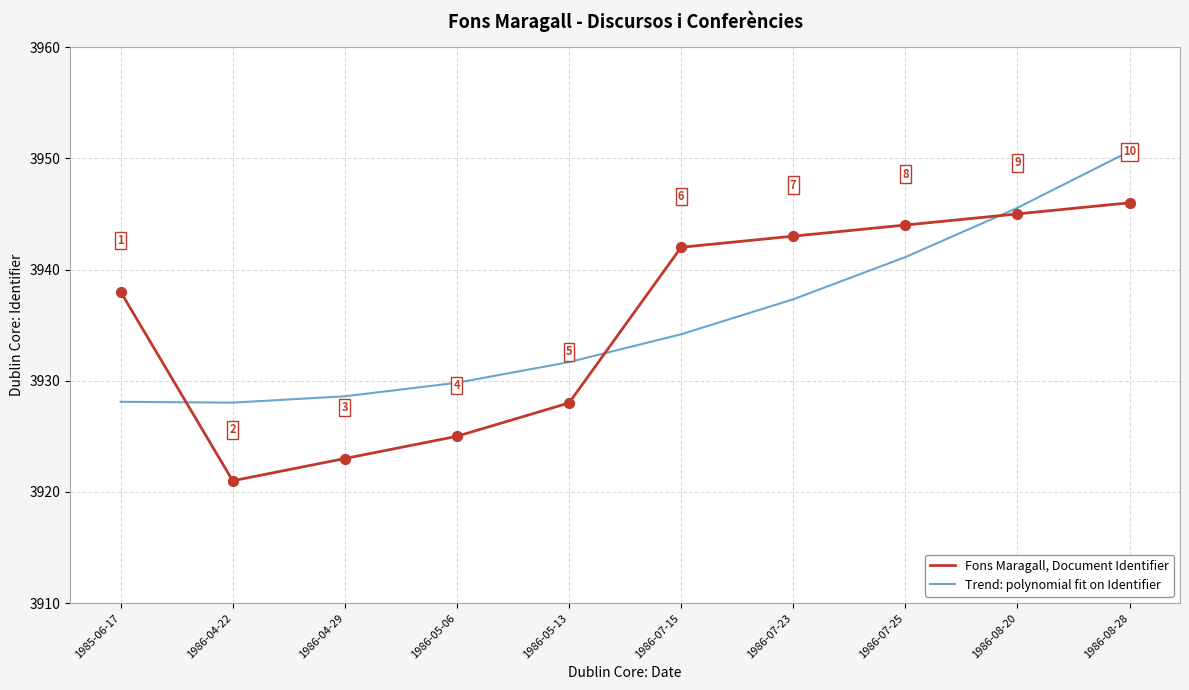

Is the value of Fons Maragall, Document Identifier at 1986-08-20 greater than the value of Trend: polynomial fit on Identifier at 1986-07-15?

Yes